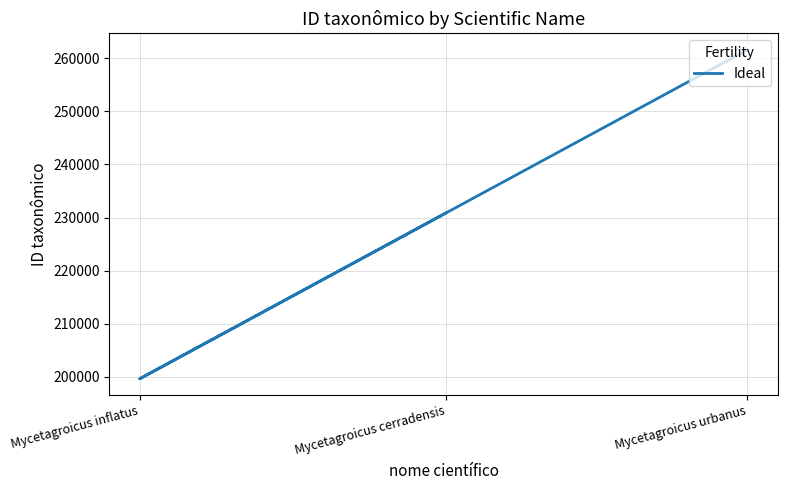

The chart shows a value of 69297 at Mycetagroicus cerradensis. True or false?

False